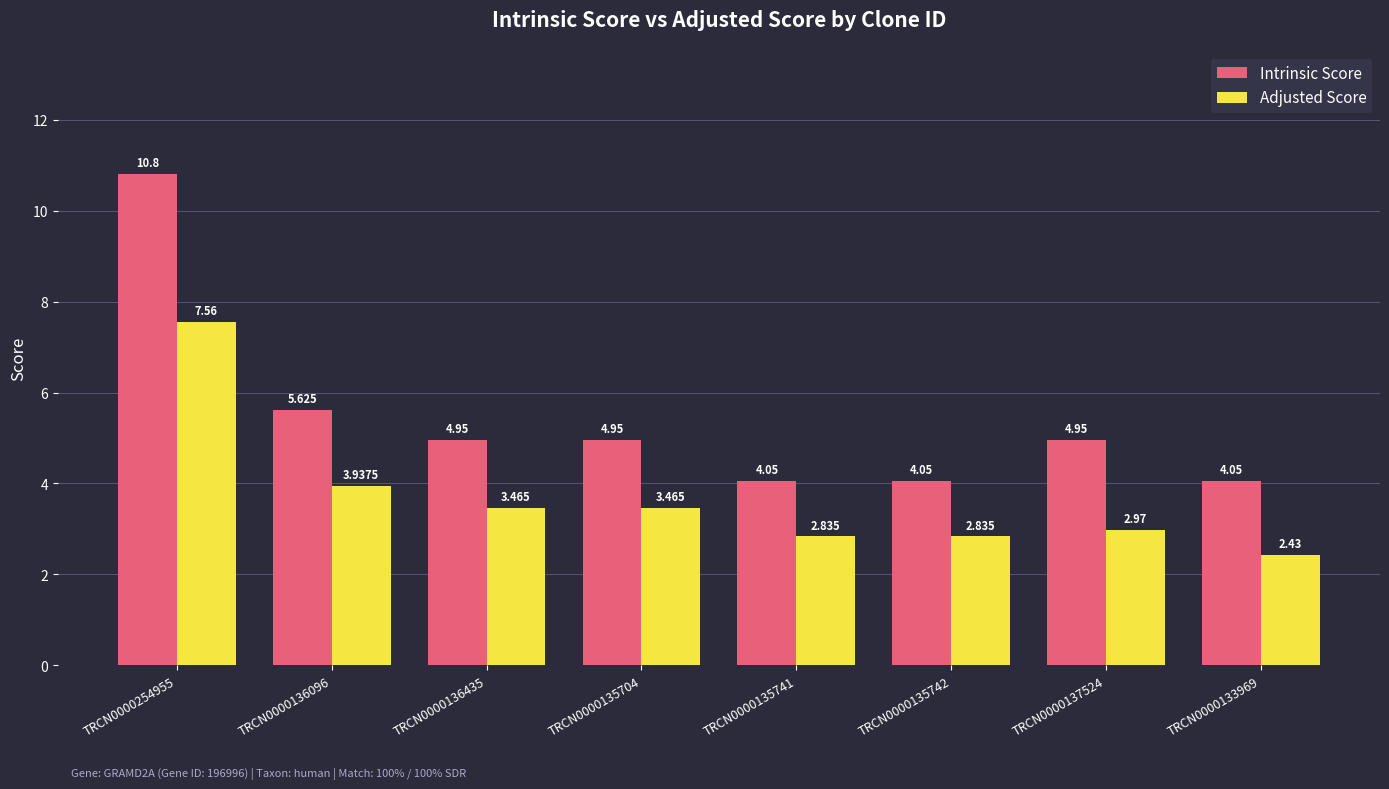

Which series has the largest total across all categories?

Intrinsic Score